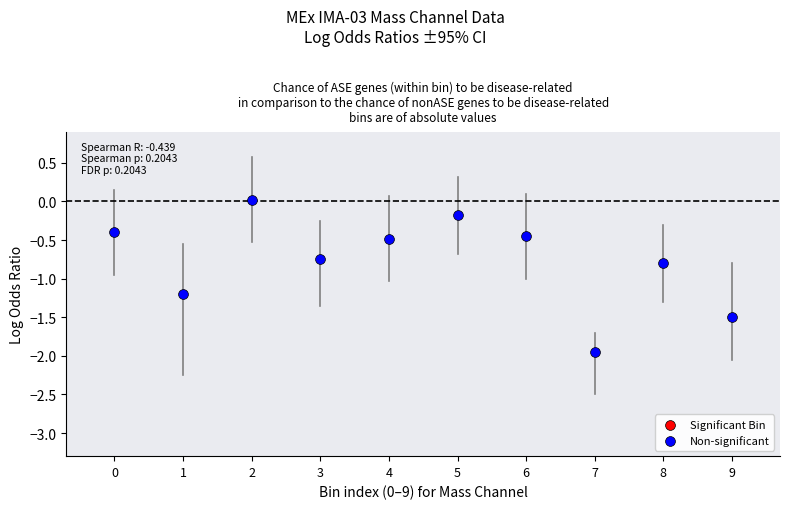

What is the range of Y values (max minus min)?

2.0